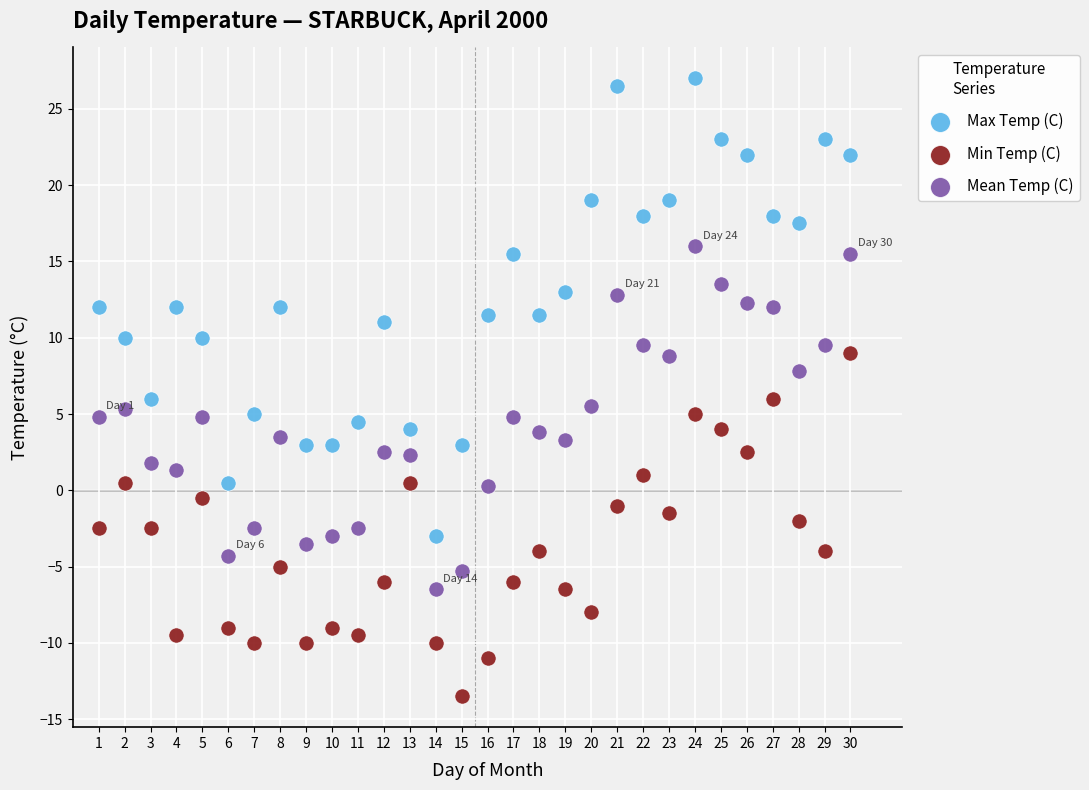

Which series reaches the minimum Y coordinate?

Min Temp (C)